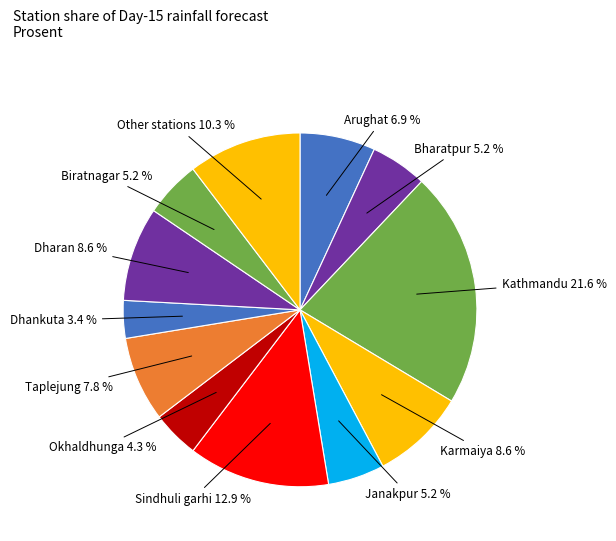

How many segments does this pie chart have?

12